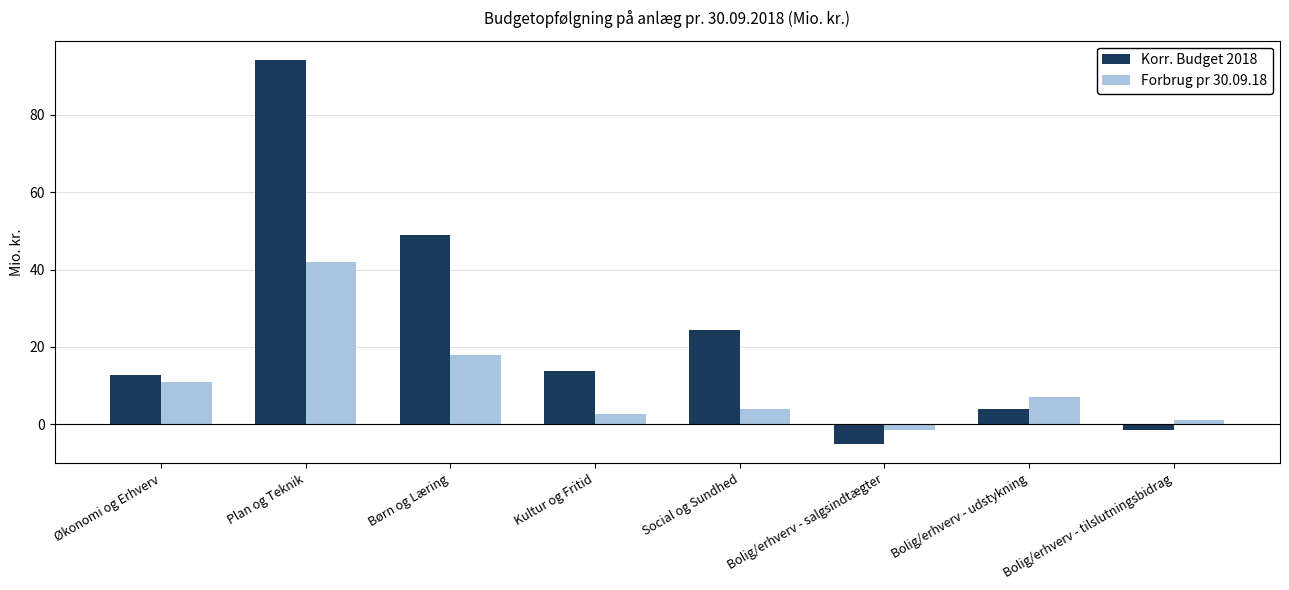

Count the number of data series in this chart.

2